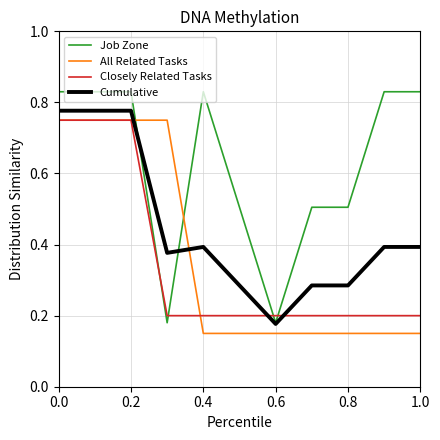

Which series has the largest range (max minus min)?

Job Zone